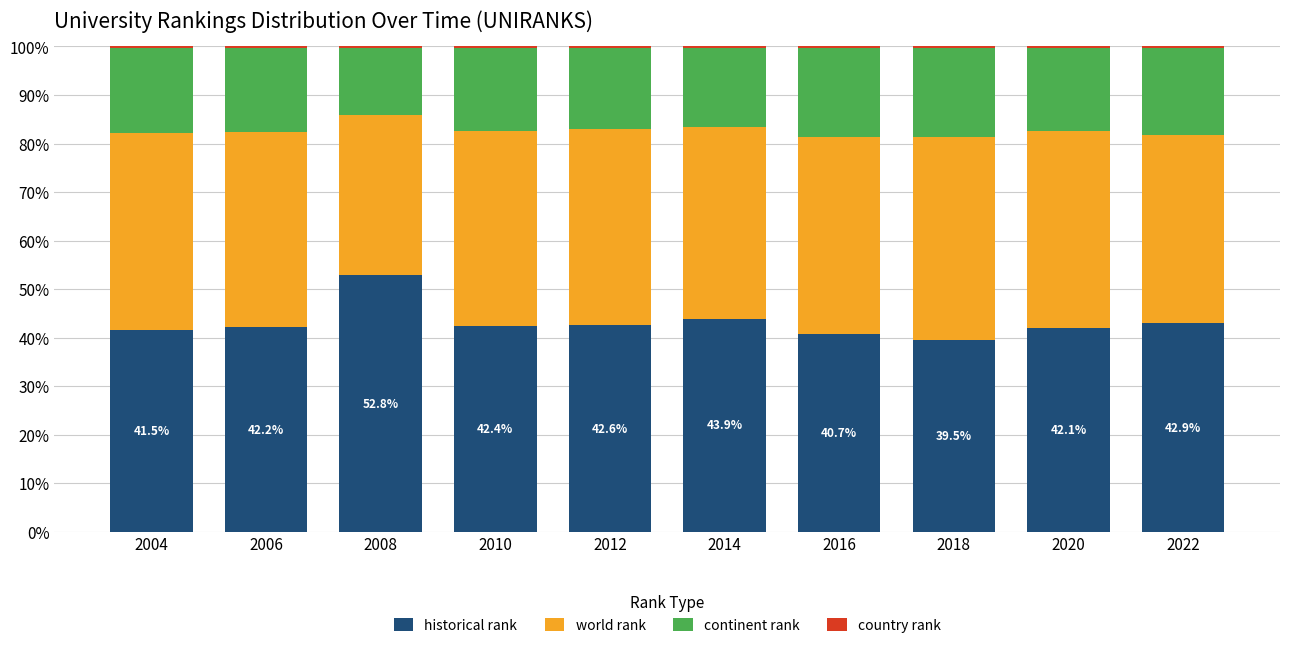

At which label does historical rank reach its peak?

2008